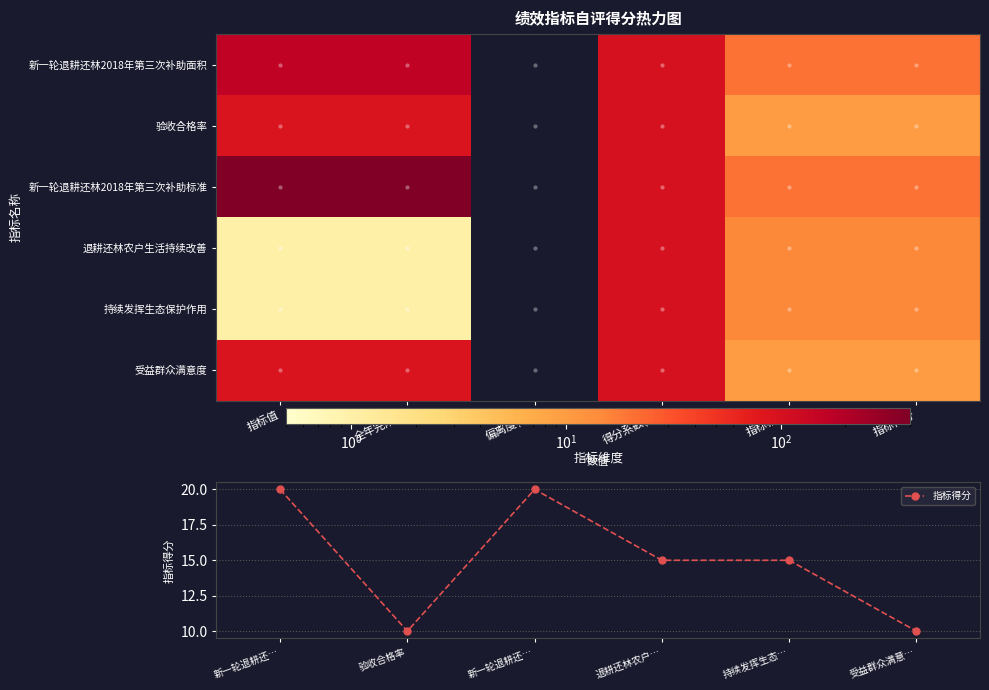

At which label does 受益群众满意度 reach its minimum?

偏离度(%)